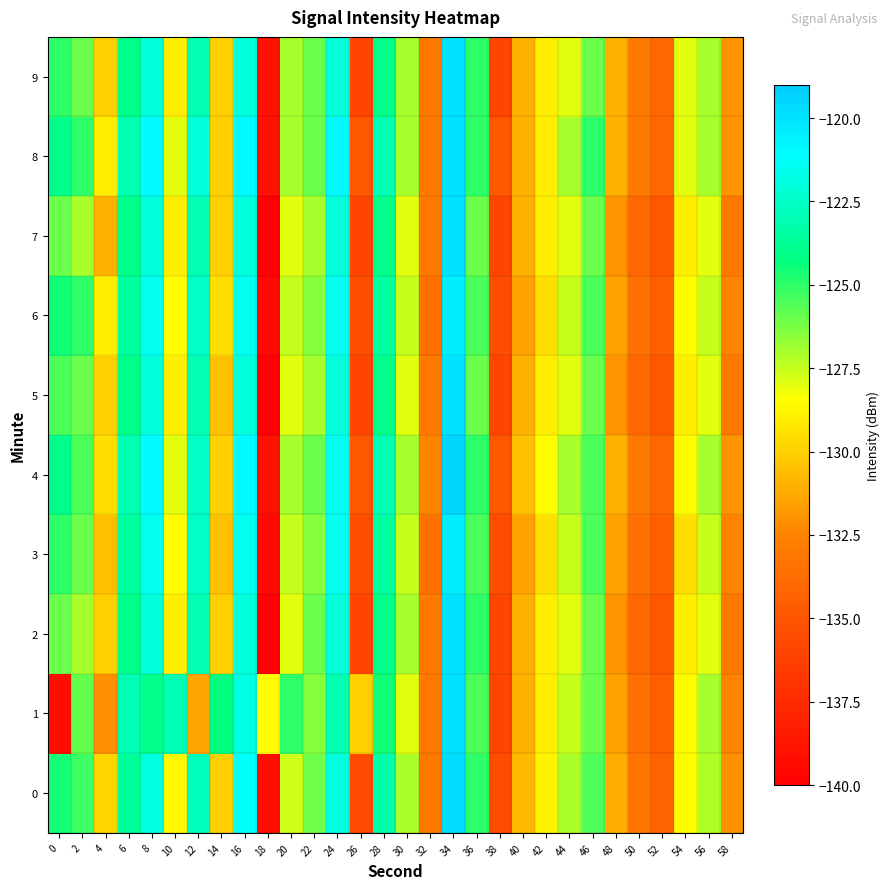

List the series in order of their peak value, highest first.

4, 0, 1, 2, 5, 7, 8, 9, 3, 6